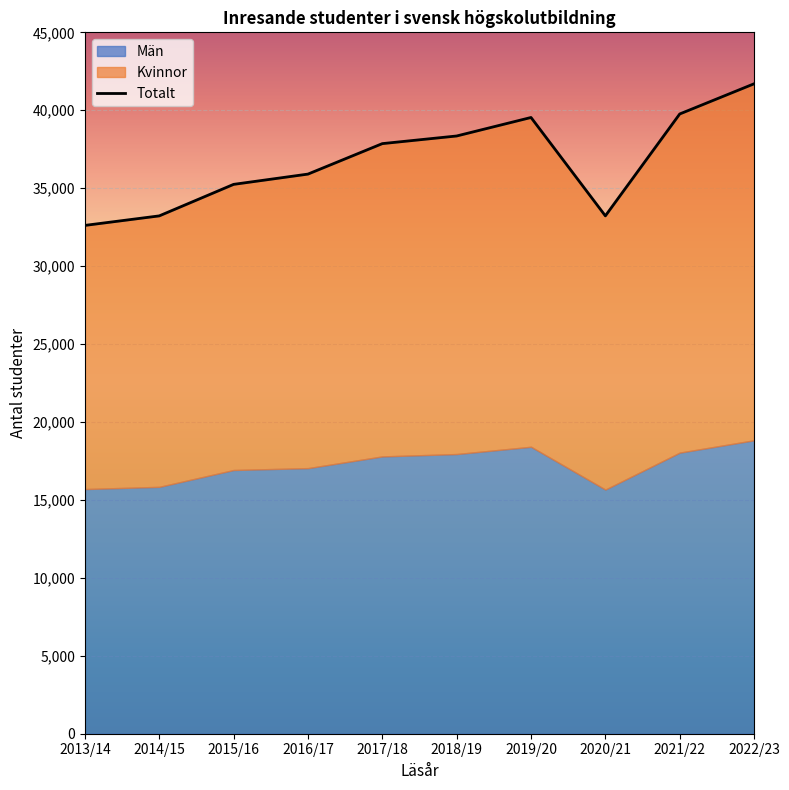

Where is Kvinnor nearest to the value 19893?

2017/18